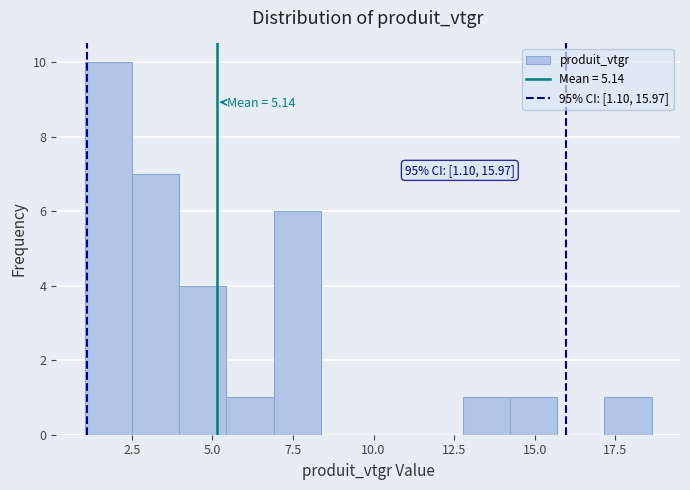

Around what value on the x-axis is the tallest bar? Give the approximate position of its centre, as read against the axis.

2.0